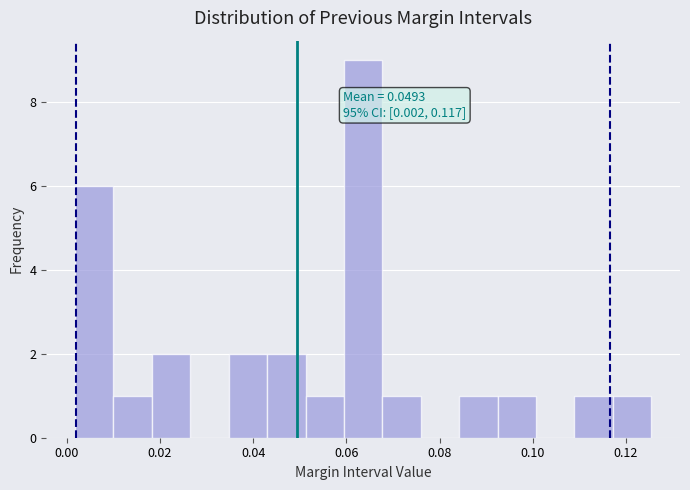

Over which range of the x-axis is the bar tallest?

0.060 to 0.068